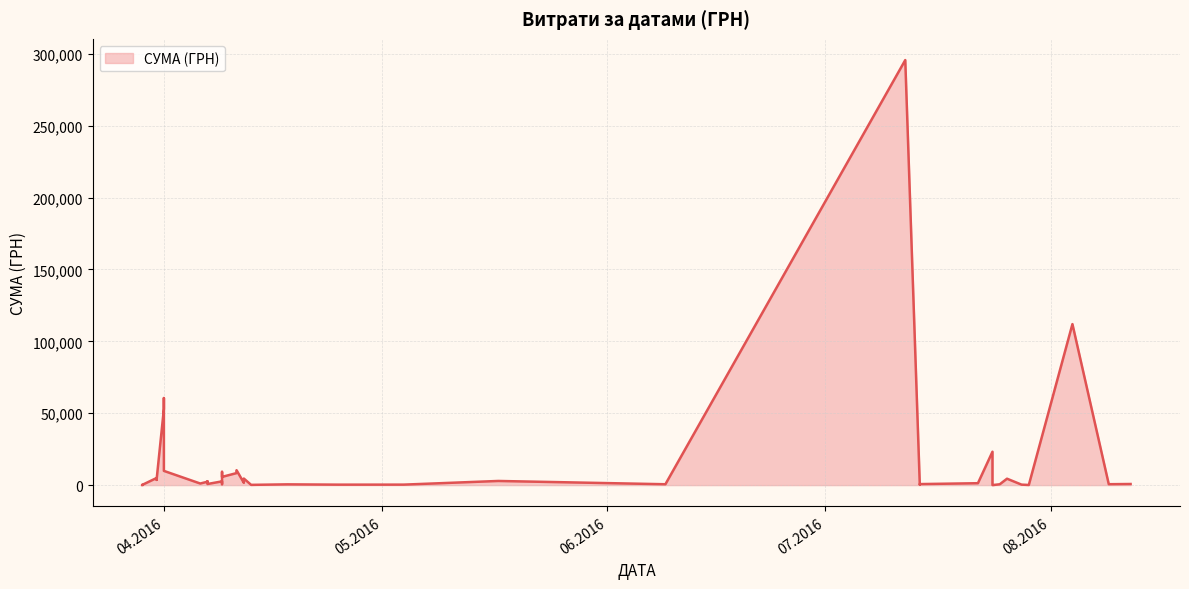

What is the difference between the values at 31.03.2016 and 04.05.2016?

3516.2